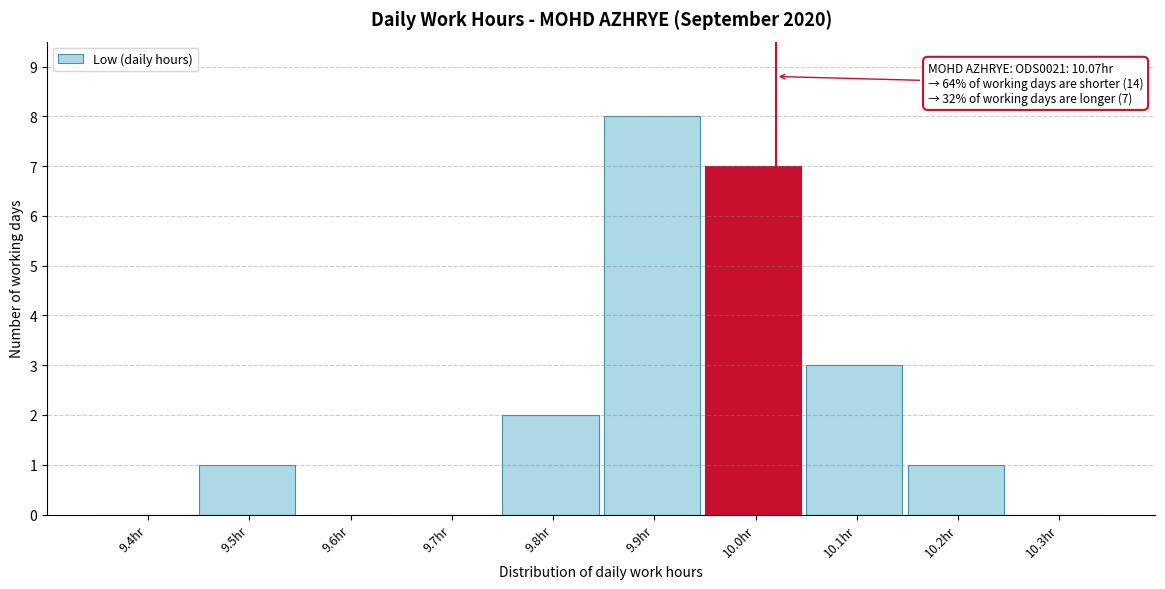

Reading right to left, what are all the values shown in this chart?

10.3hr=0	10.2hr=1	10.1hr=3	10.0hr=7	9.9hr=8	9.8hr=2	9.7hr=0	9.6hr=0	9.5hr=1	9.4hr=0